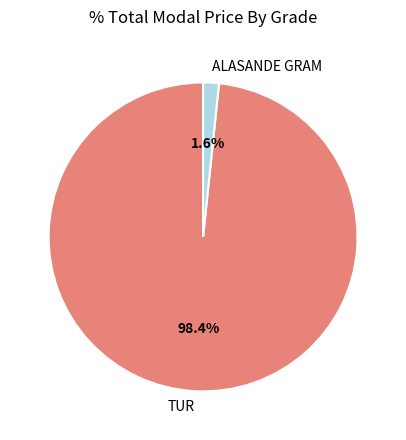

Do ALASANDE GRAM and TUR together represent more than half of the pie?

Yes